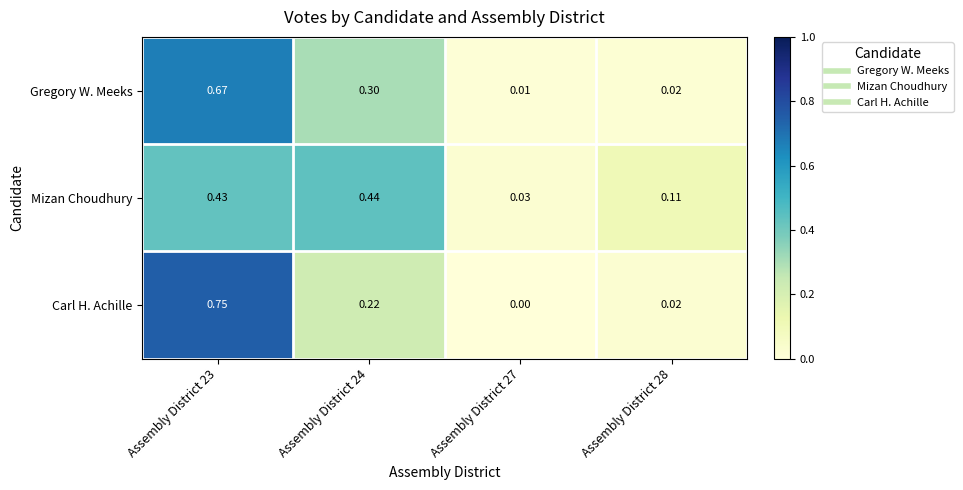

List the series in order of their overall mean, lowest first.

Carl H. Achille, Gregory W. Meeks, Mizan Choudhury